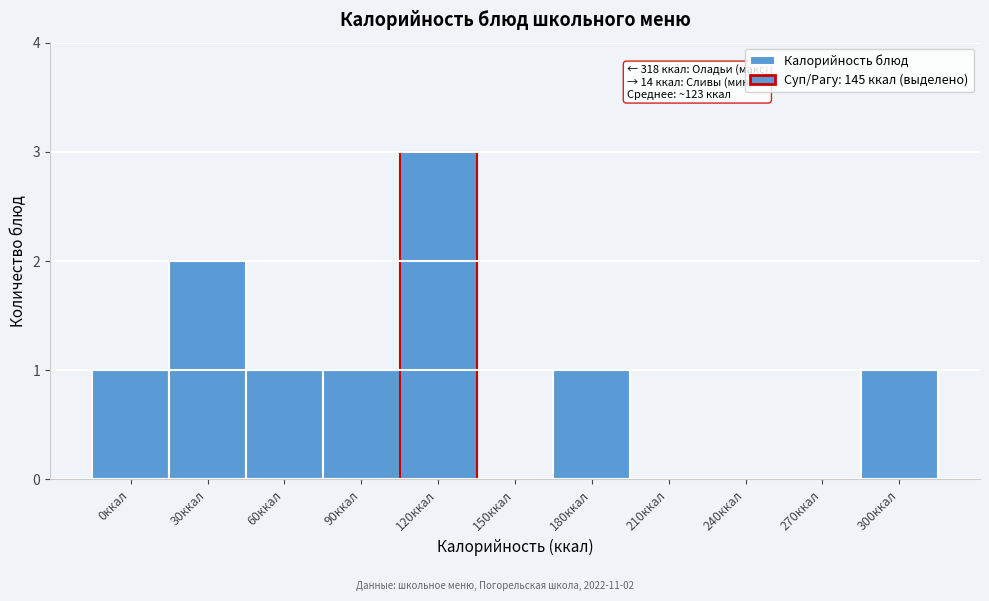

Reading left to right, extract all data points from this chart.

0ккал=1	30ккал=2	60ккал=1	90ккал=1	120ккал=3	150ккал=0	180ккал=1	210ккал=0	240ккал=0	270ккал=0	300ккал=1